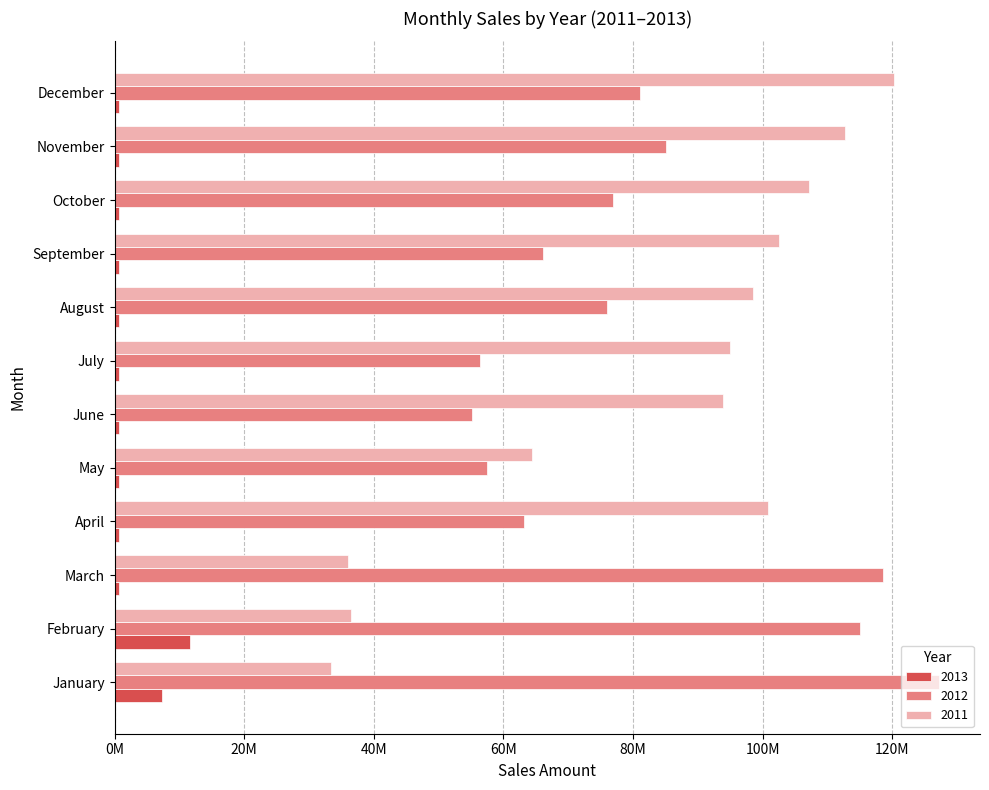

What are all the series names shown in the legend?

2013, 2012, 2011